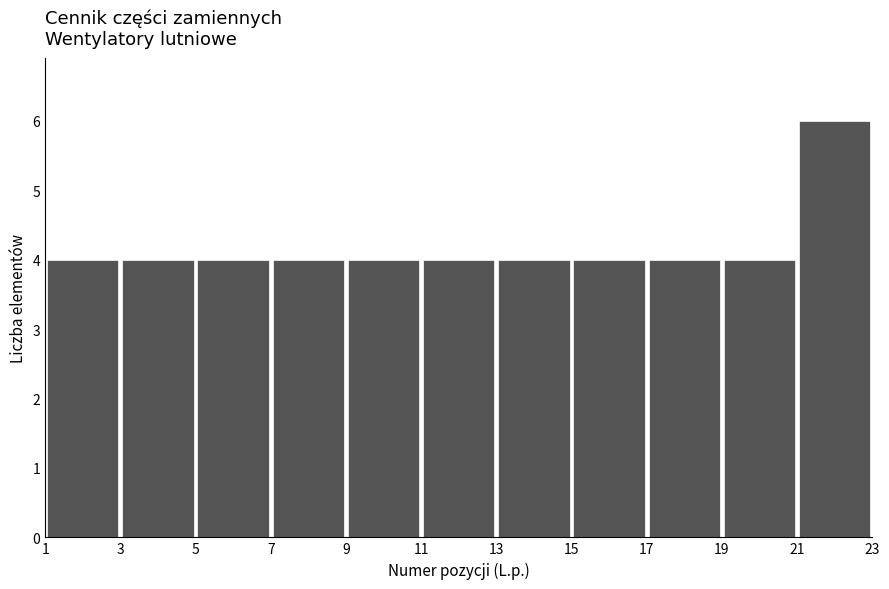

Over which range of the x-axis is the bar tallest?

21 to 23